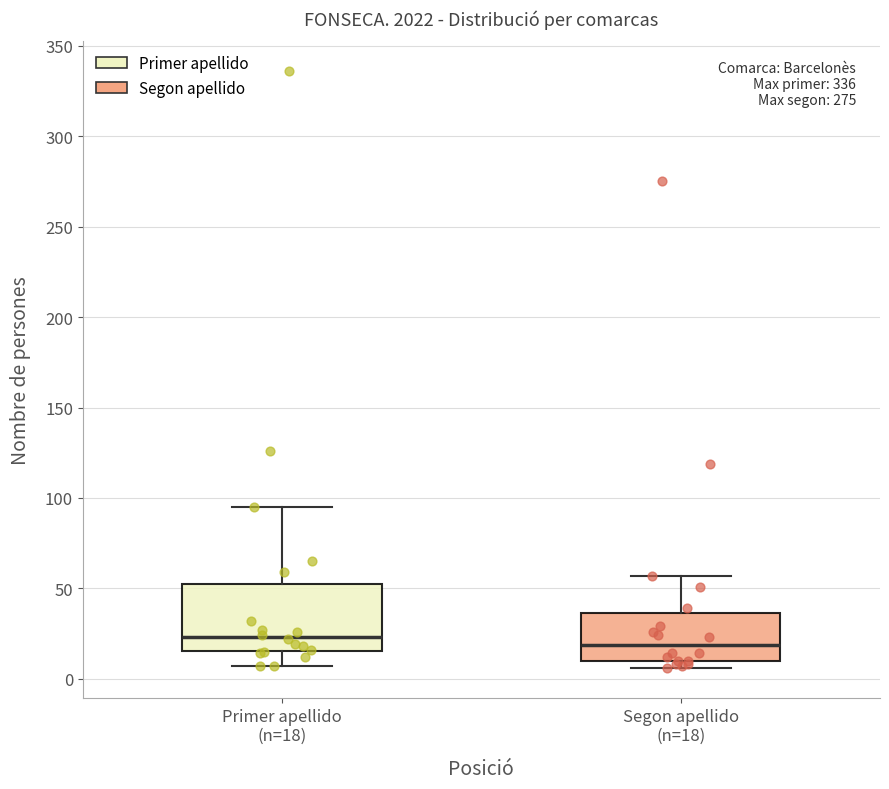

Where is the upper edge of the box for Segon apellido (n=18) on the y-axis? The values are not printed on the chart, so give them approximately, as read against the axis.

35